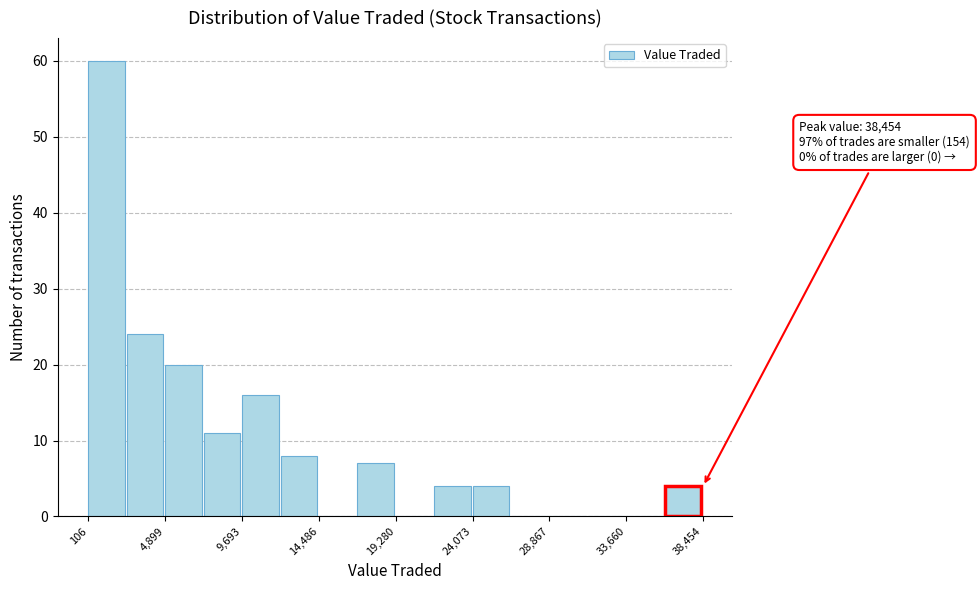

Over which range of the x-axis is the bar tallest?

0 to 2500